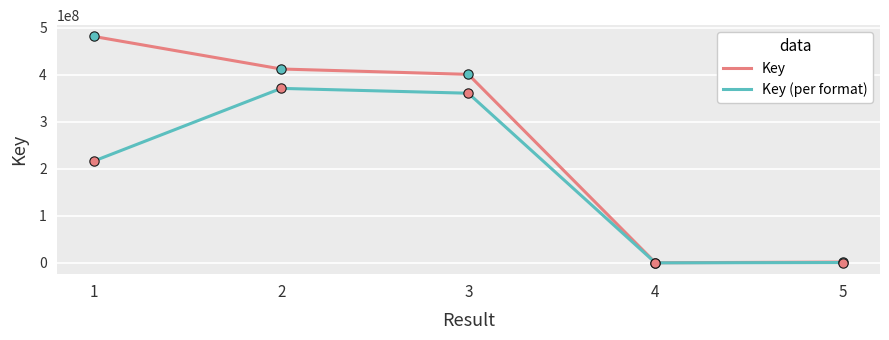

Which series changed the most between 3 and 4?

Key